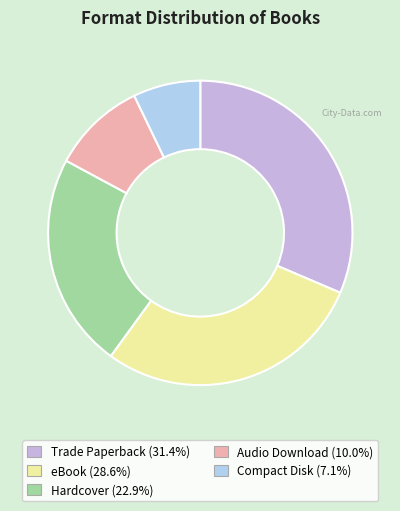

Approximately how many times larger is the value at Audio Download compared to Hardcover?

0.4